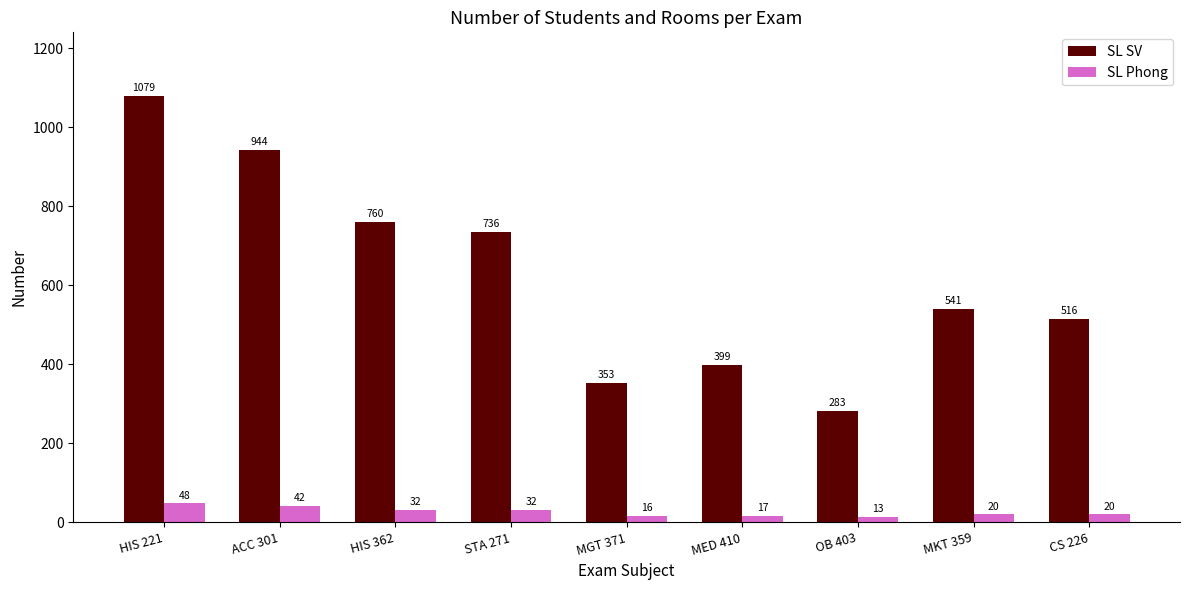

At which category is the sum across all series the highest?

HIS 221